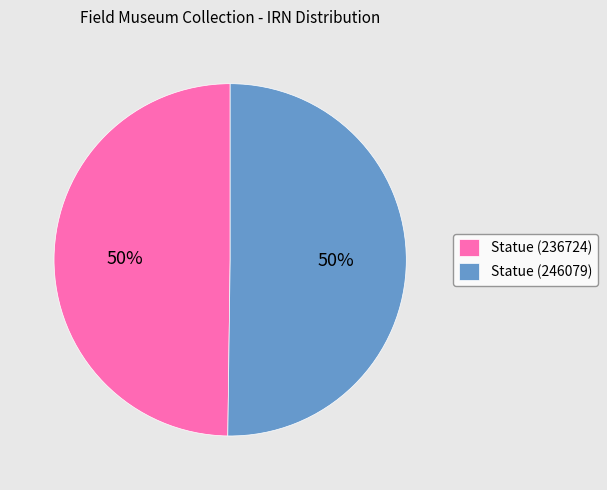

To the nearest percent, what is the combined percentage of Statue (236724) and Statue (246079)?

100%